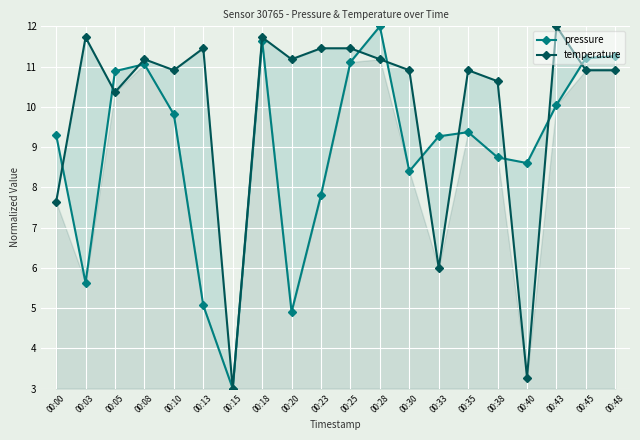

What is the value of the temperature point at the 15th from the left?

10.9